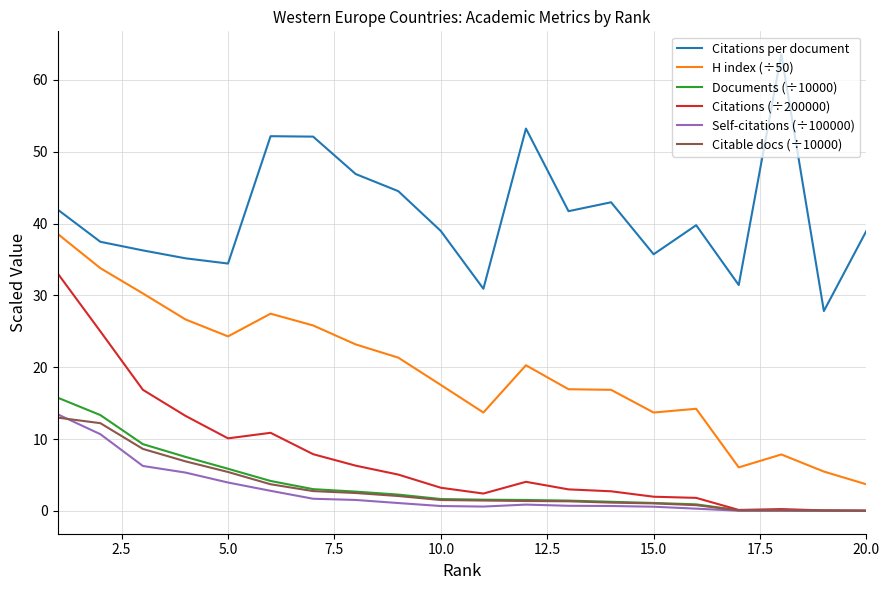

True or false: Citations per document and H index (÷50) intersect in this chart.

False